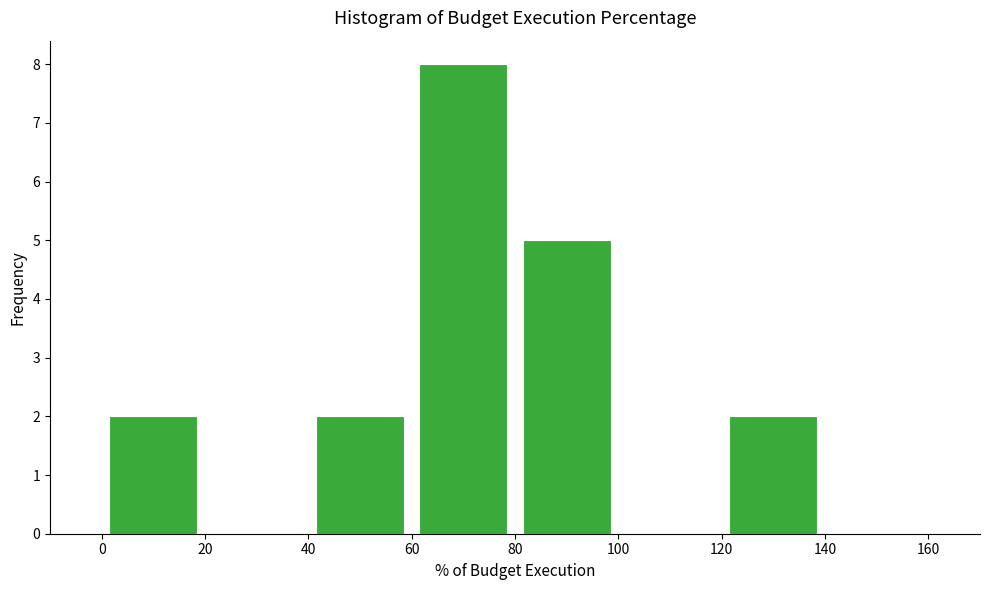

Which range on the x-axis has the tallest bar?

60 to 80